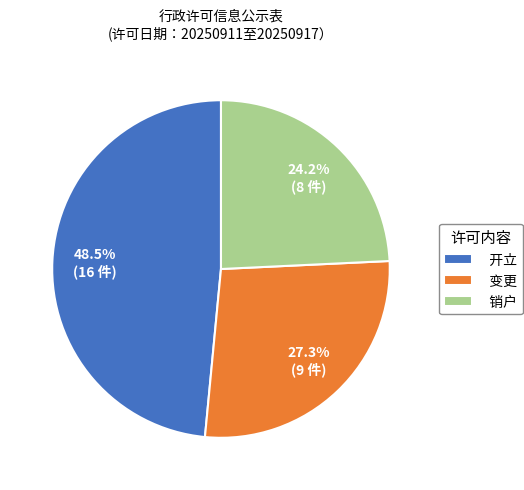

To the nearest percent, what is the difference between the 开立 and 变更 slice percentages?

21%